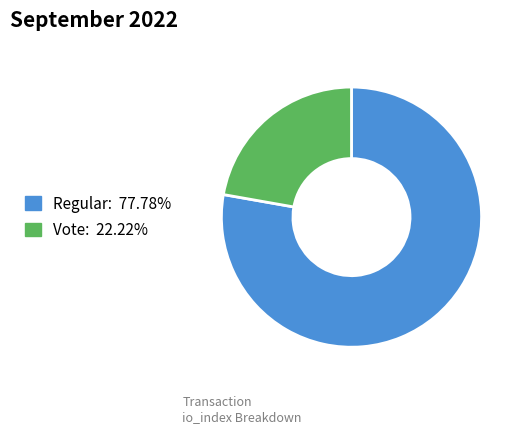

Do Vote and Regular together represent more than half of the pie?

Yes